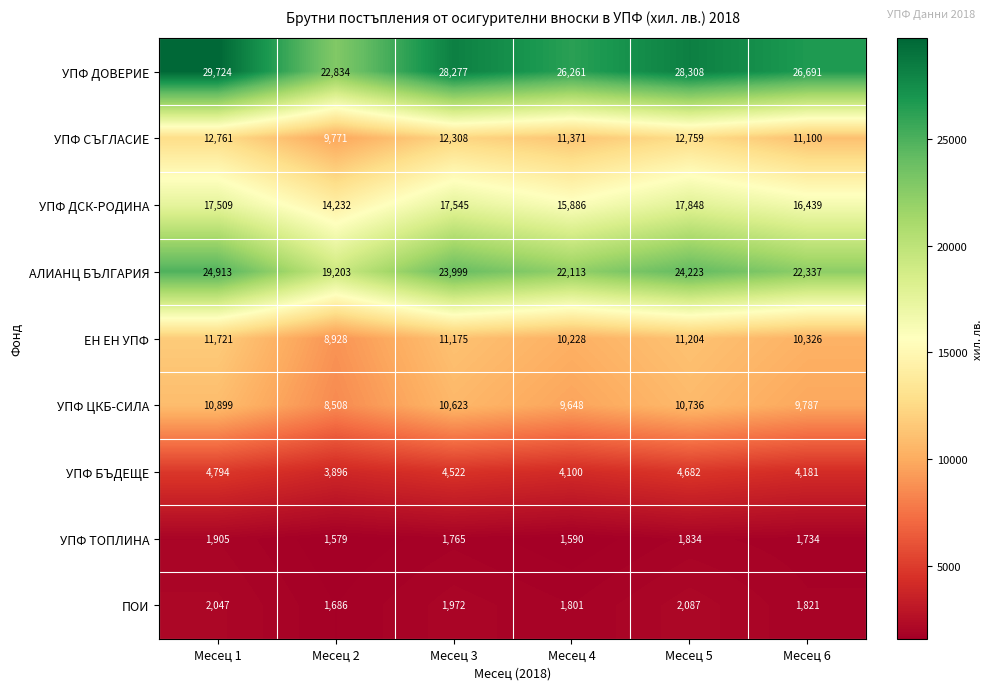

How many distinct data groups are displayed?

9